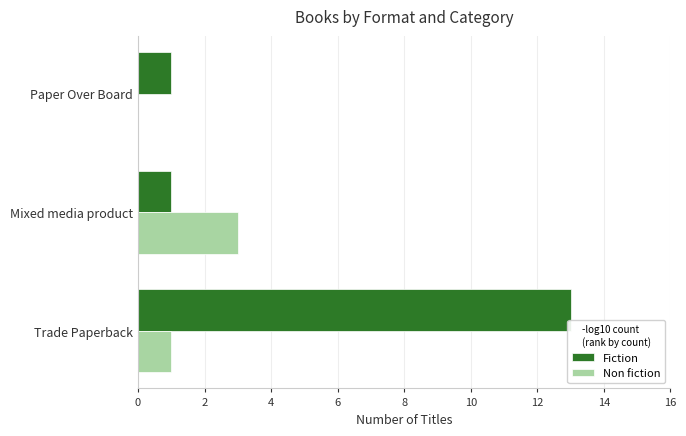

What is the sum of the Fiction values at Mixed media product and Trade Paperback?

14